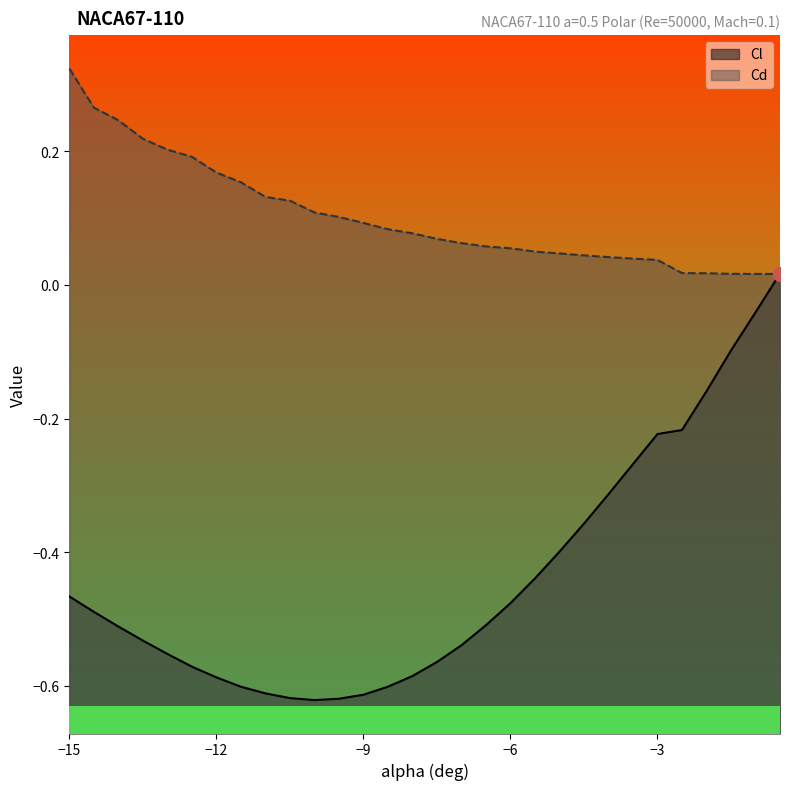

What are all the series names shown in the legend?

Cl, Cd